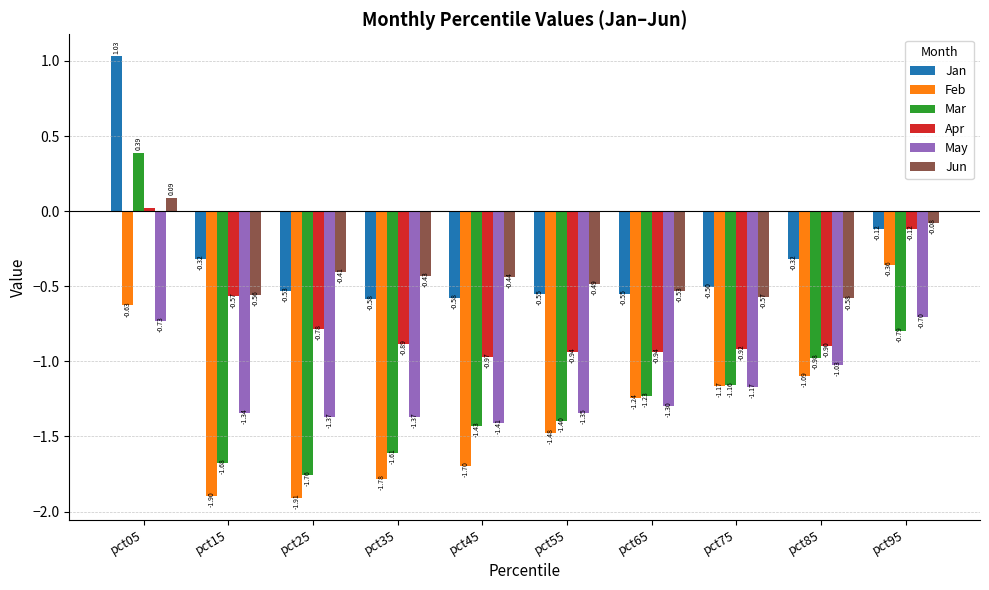

How many bars are there in total?

60